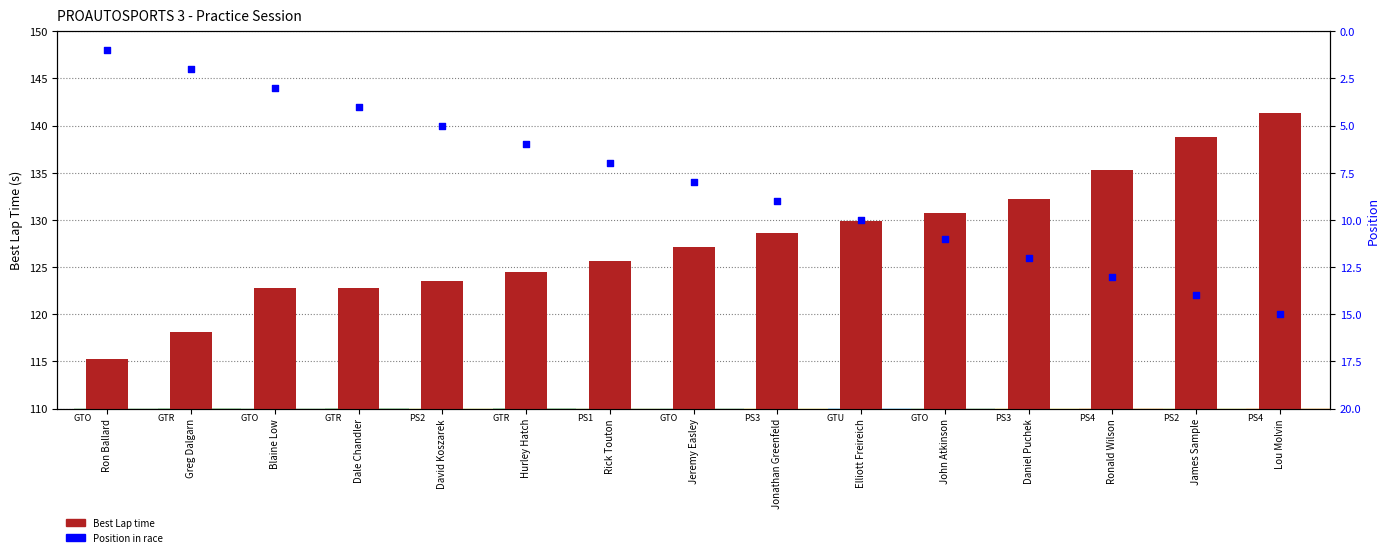

Which series has the largest total across all categories?

Best Lap time